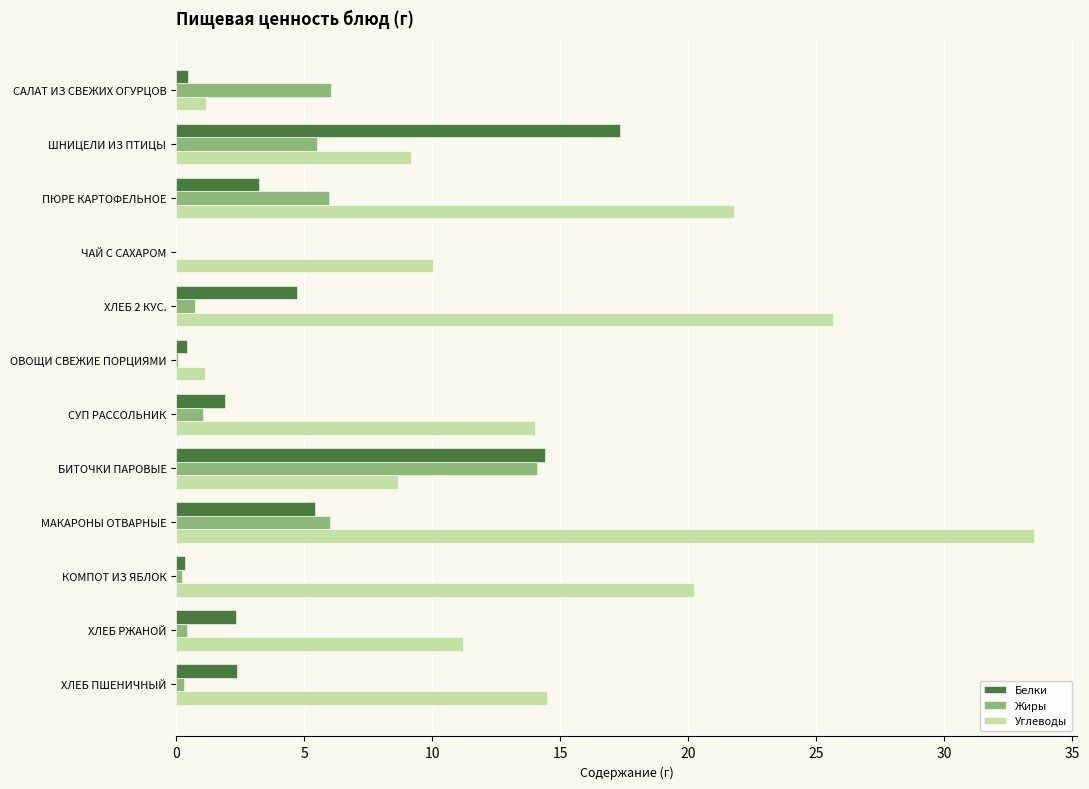

Is the value of Углеводы at СУП РАССОЛЬНИК greater than the value of Белки at КОМПОТ ИЗ ЯБЛОК?

Yes